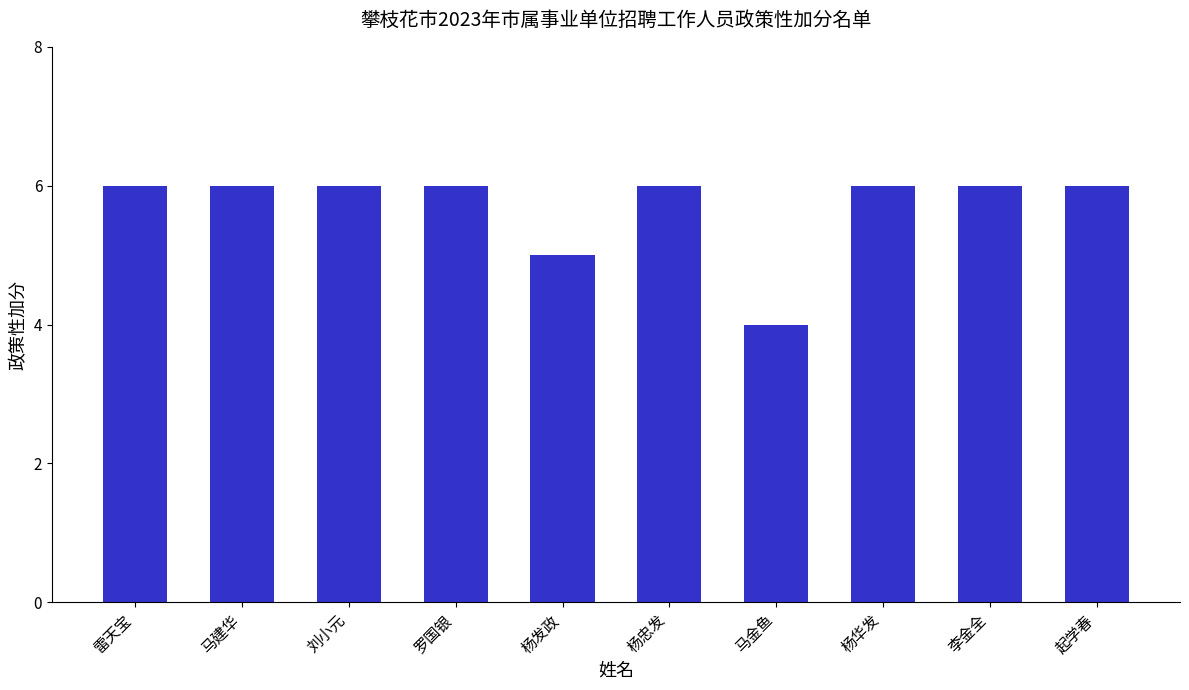

What is the label of the 6th bar from the right?

杨发政